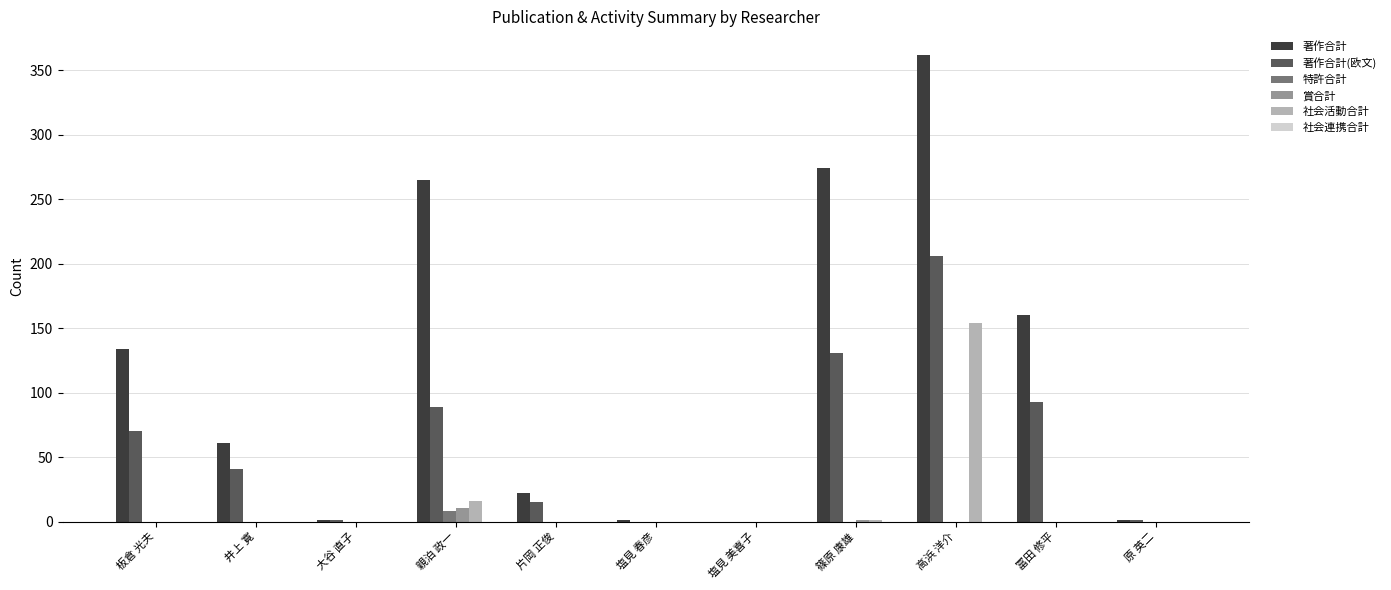

Which series has the widest spread of values?

著作合計